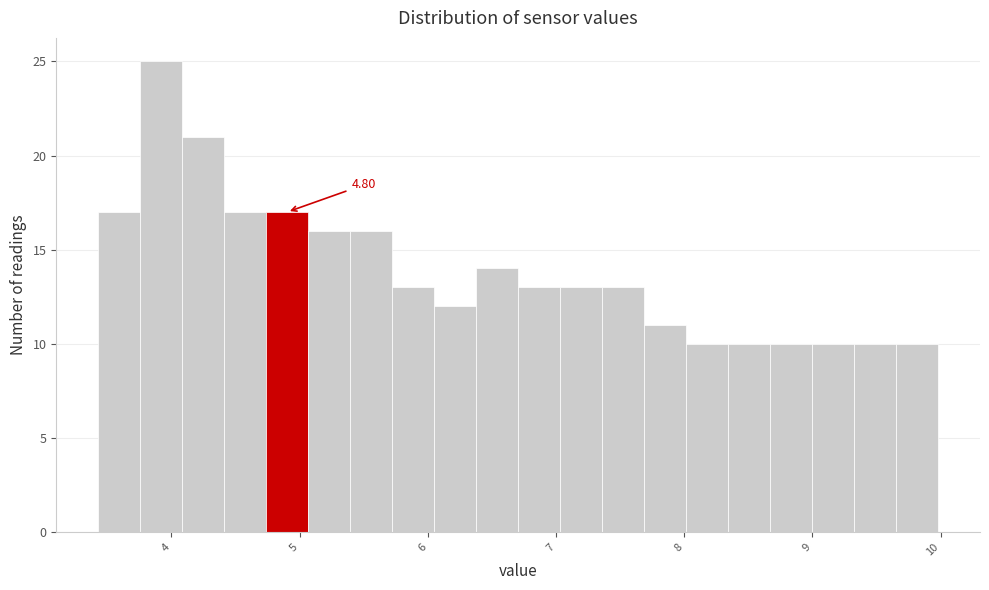

Around what value on the x-axis is the tallest bar? Give the approximate position of its centre, as read against the axis.

3.9